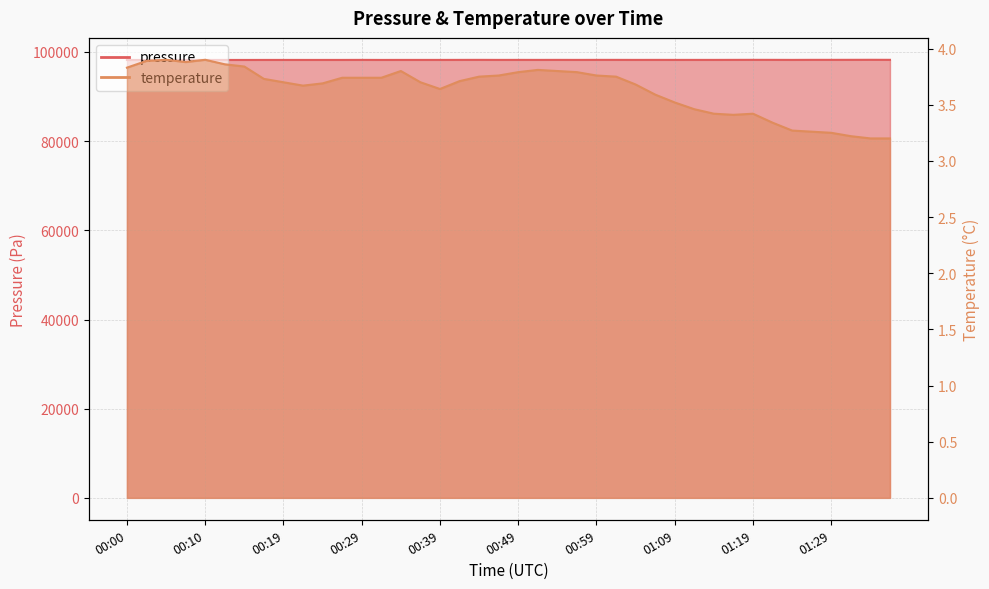

List the series in order of their overall mean, highest first.

pressure, temperature